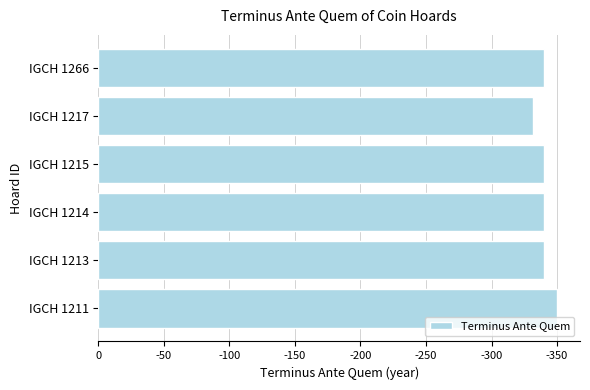

Are the bars horizontal?

Yes